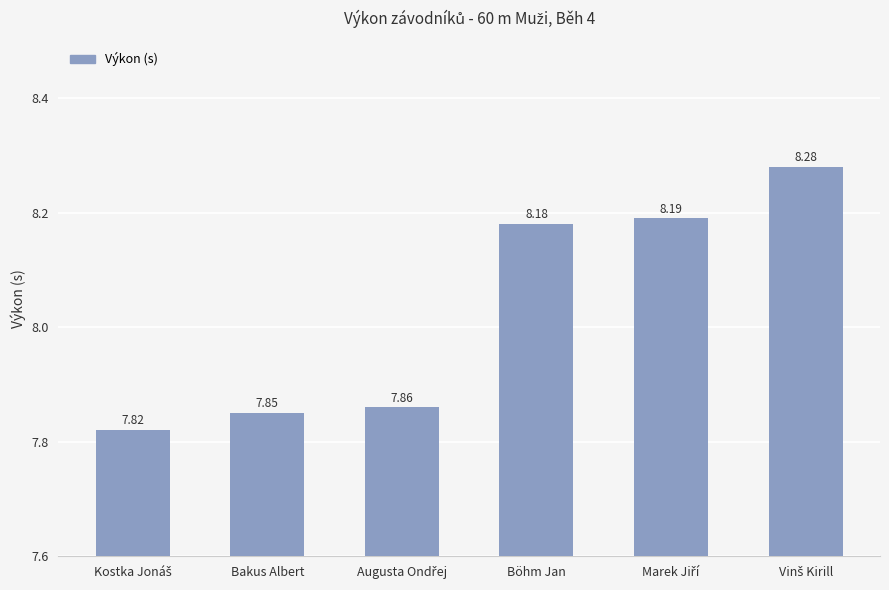

What is the greatest value displayed?

8.3